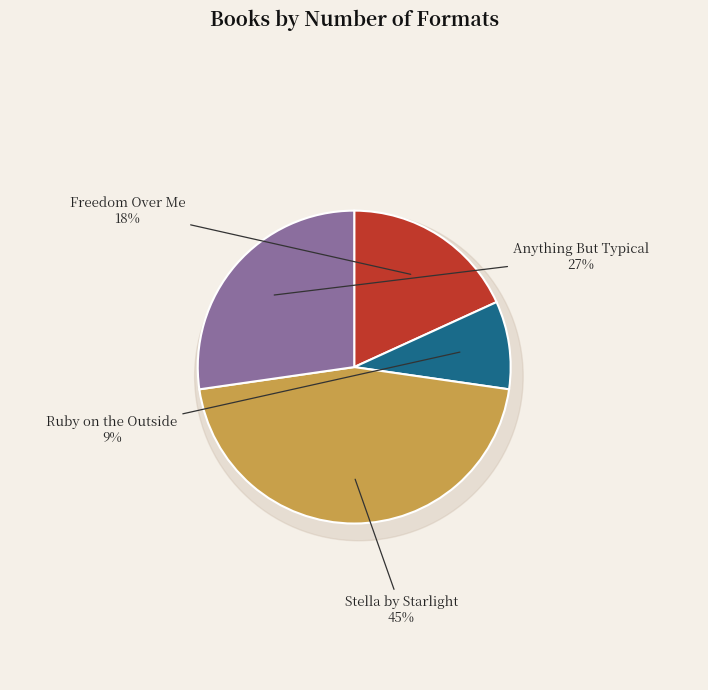

Which has a higher value, Freedom Over Me or Ruby on the Outside?

Freedom Over Me